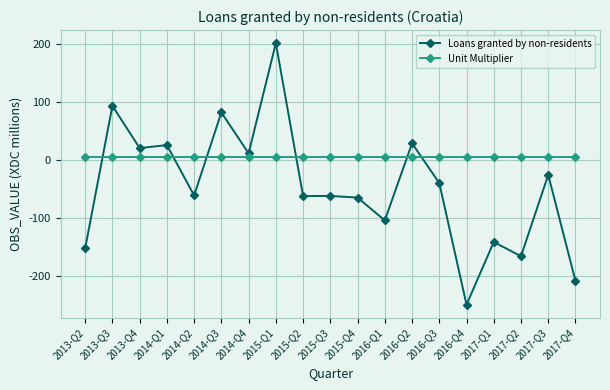

List the series in order of their peak value, lowest first.

Unit Multiplier, Loans granted by non-residents